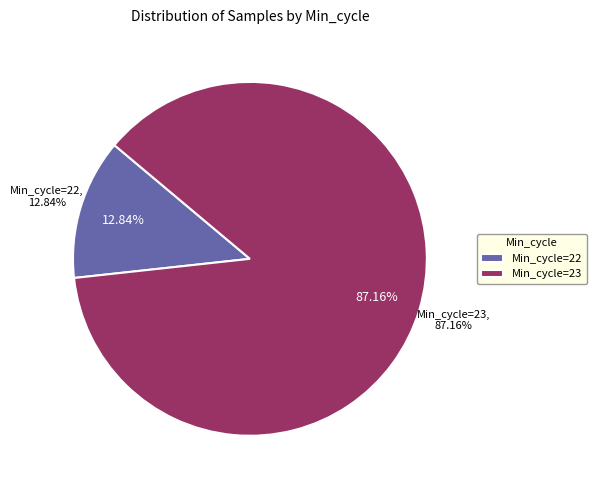

The 23 slice represents 1% of the pie. True or false?

False